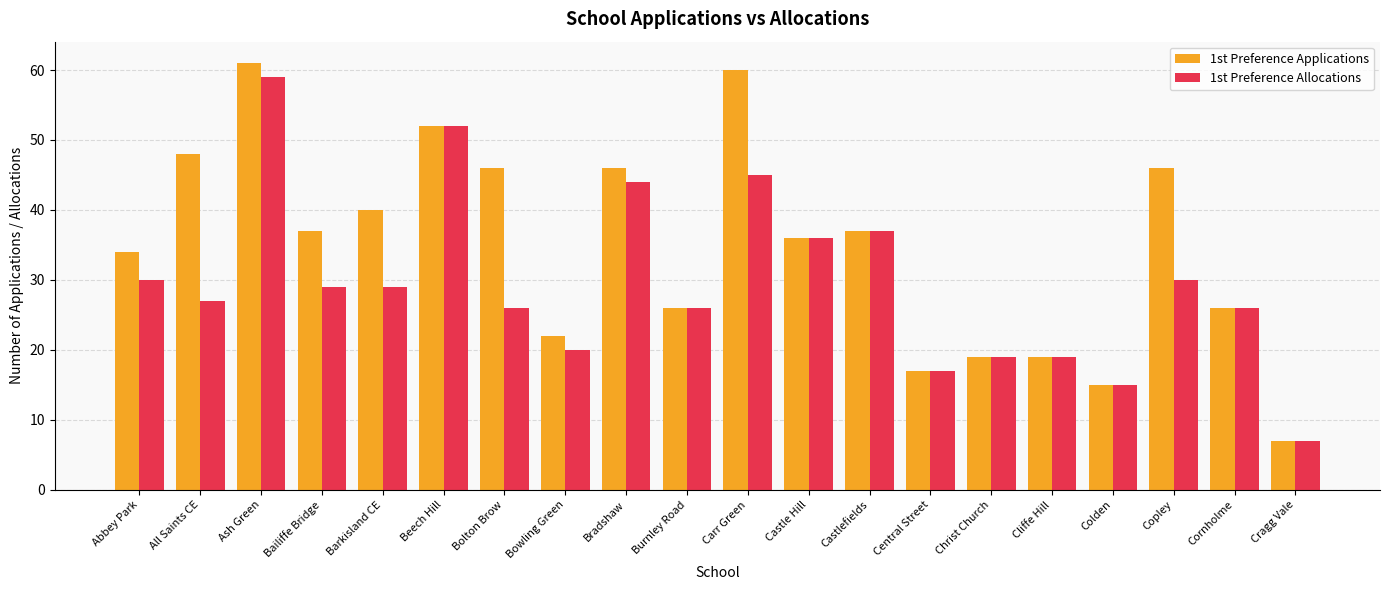

What position from the right is Bolton Brow?

14